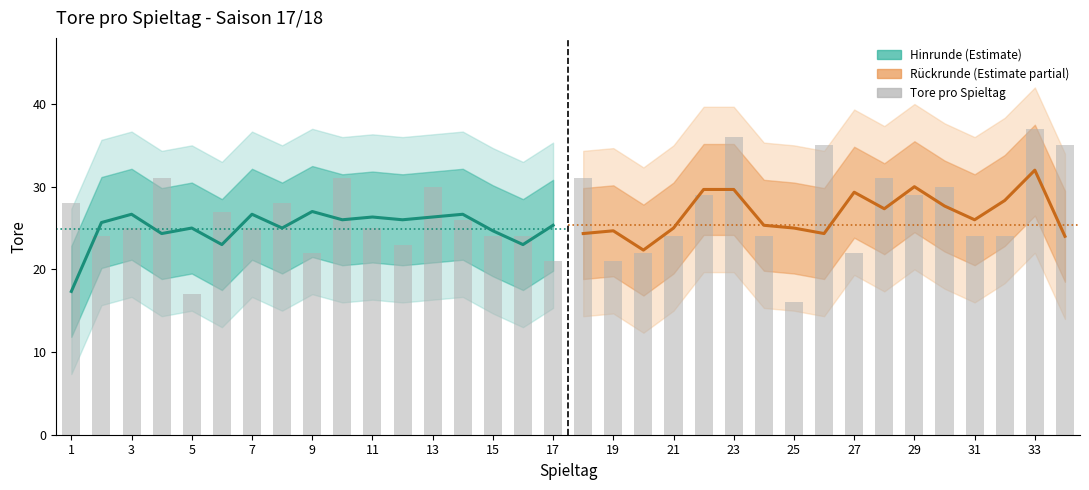

True or false: the data shows 25 at 3.

True